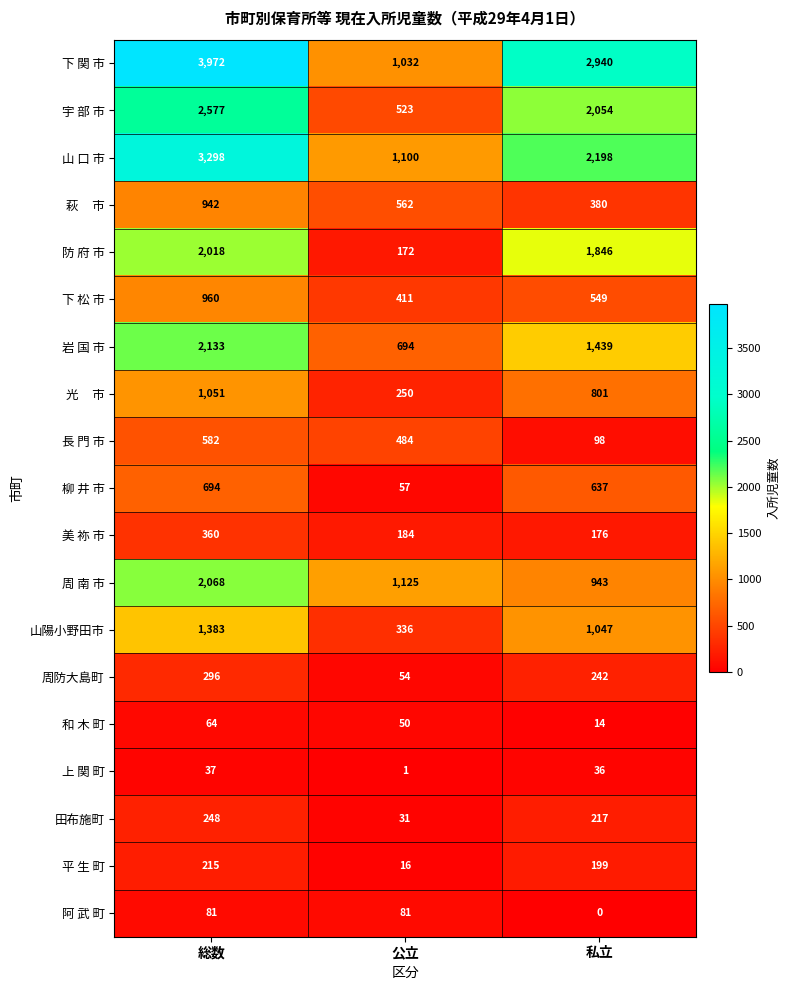

The 山陽小野田市 series shows 702 at 私立. True or false?

False